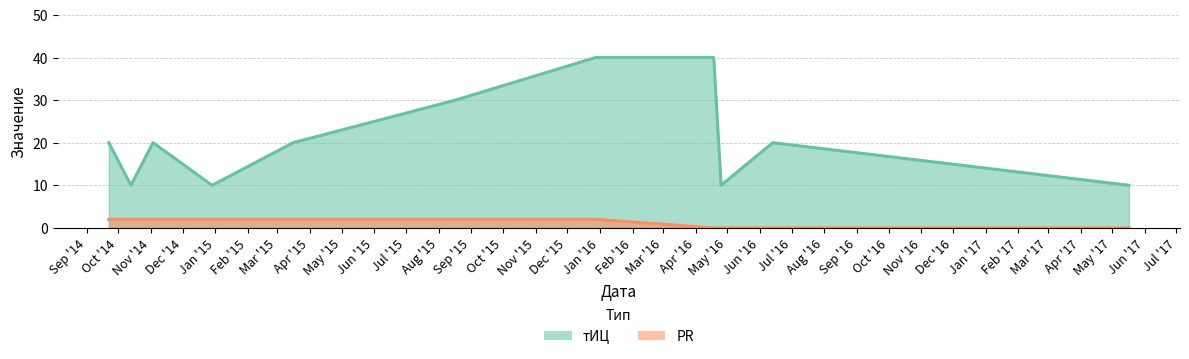

How many data points does each series have?

11